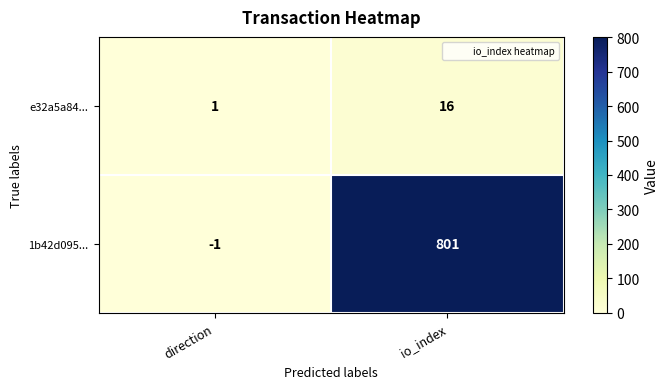

Where is e32a5a84... nearest to the value 8?

direction